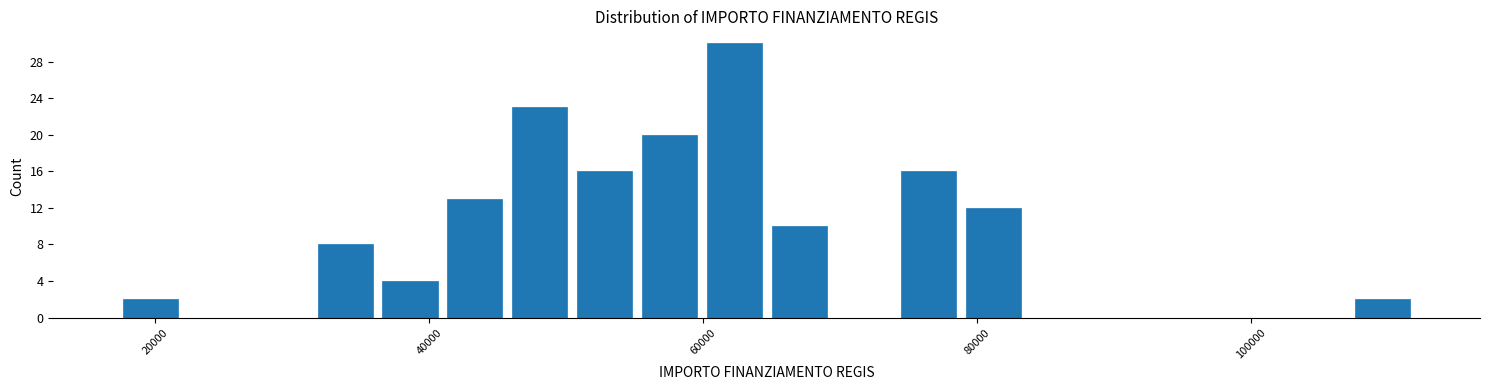

Read against the x-axis, roughly where is the centre of the tallest bar?

62000